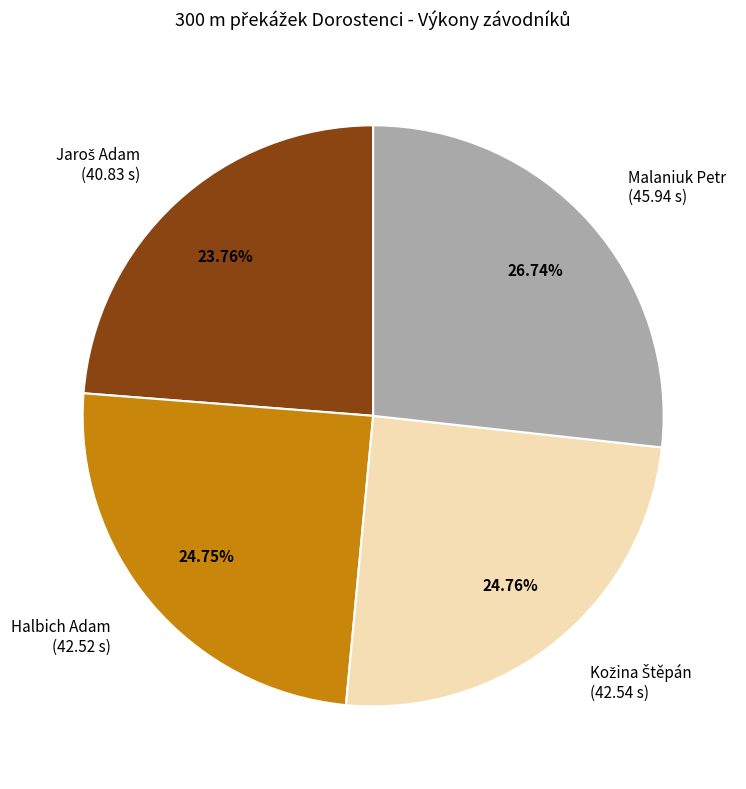

Do Halbich Adam (42.52 s) and Malaniuk Petr (45.94 s) together represent more than half of the pie?

Yes